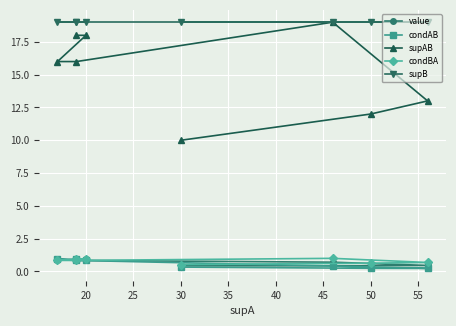

Count the number of categories in the chart.

8